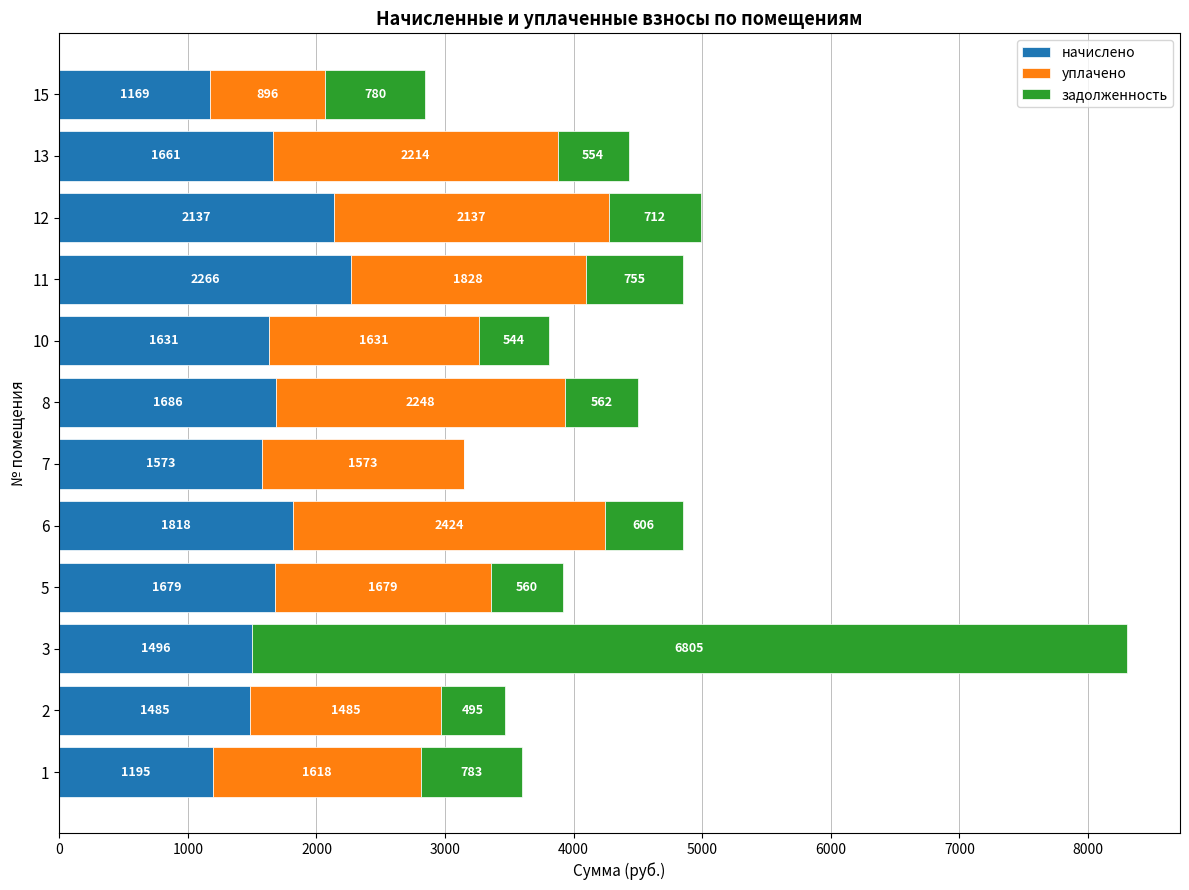

Is it true that начислено equals 695.1 at 15?

False